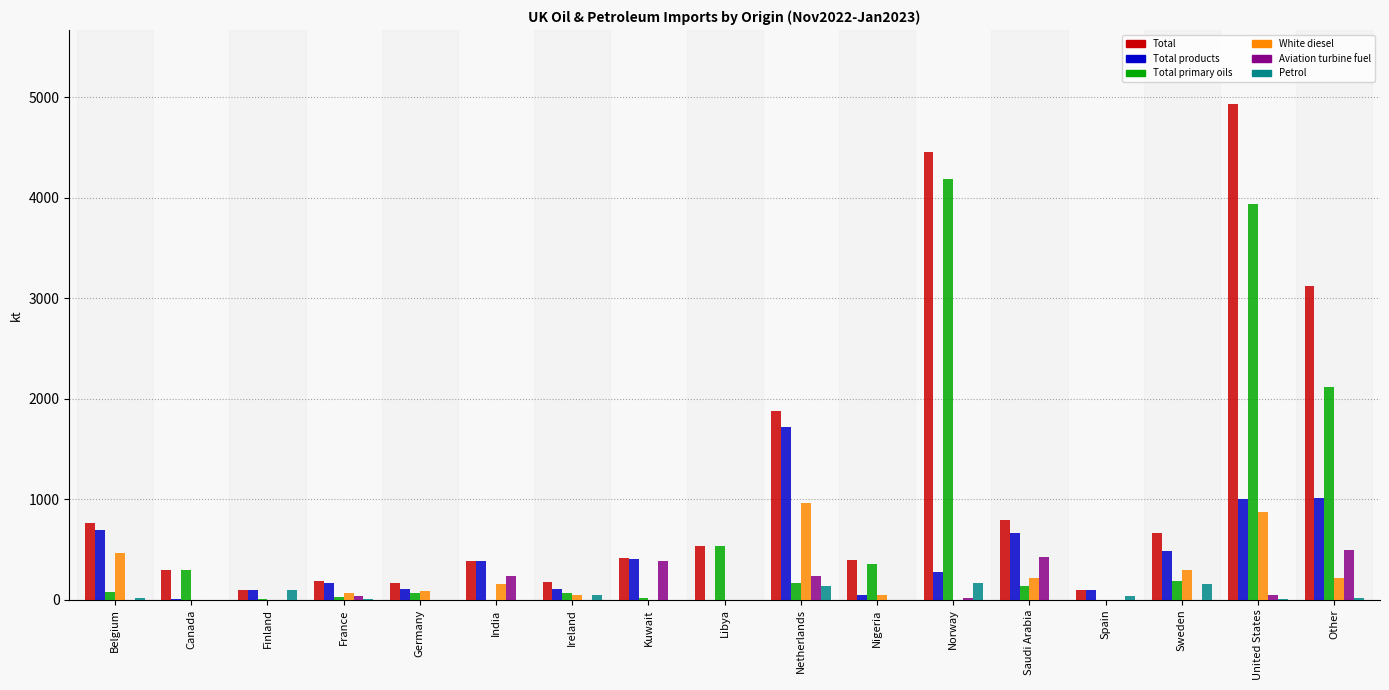

What is the sum of all Petrol values?

663.9